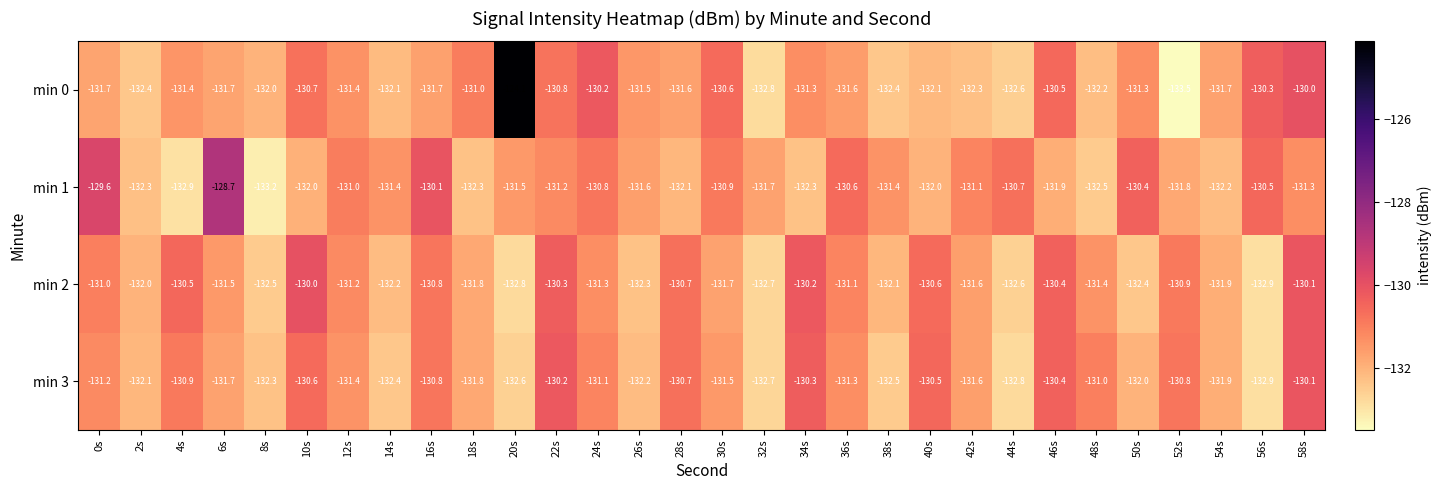

Which series has the largest total across all categories?

min 0